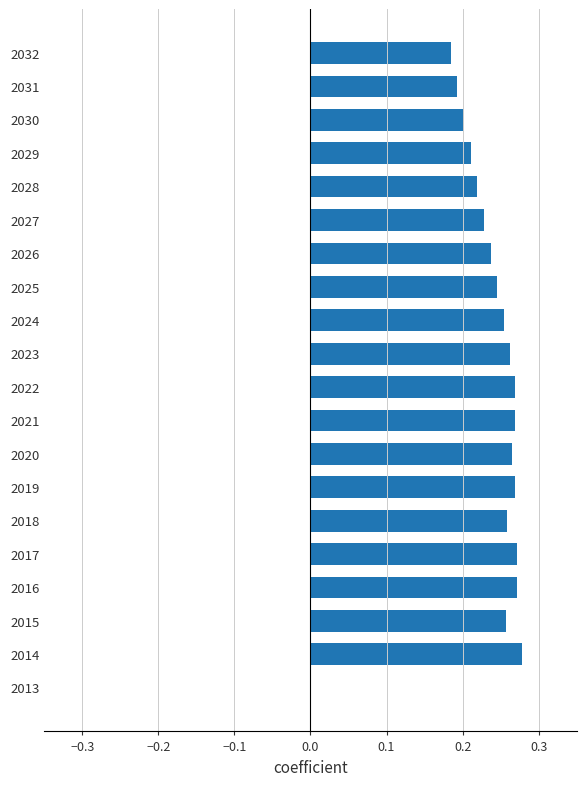

What is the sum of the values at 2018 and 2029?

0.5